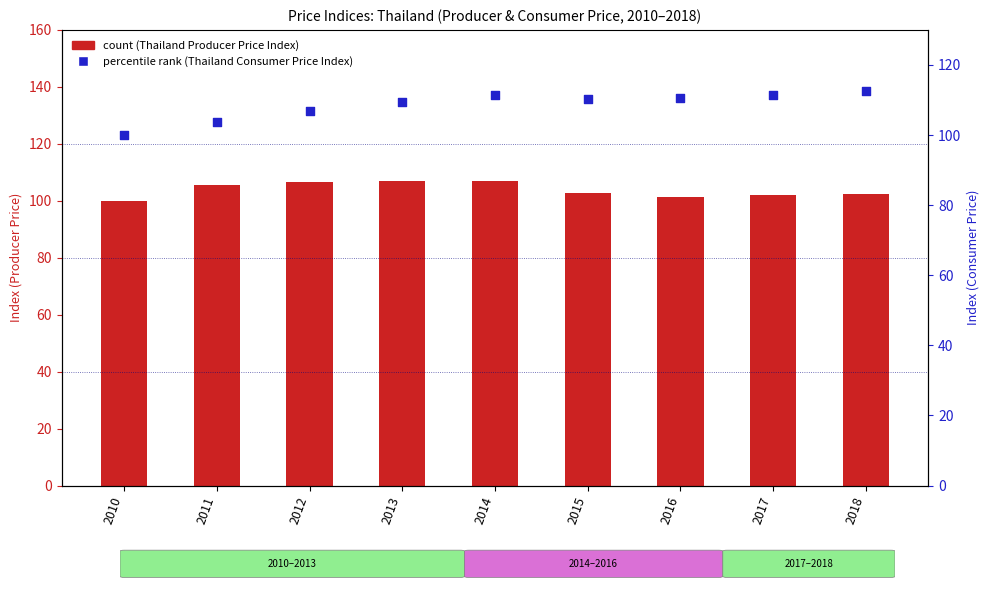

Which series has the largest total across all categories?

percentile rank (Thailand Consumer Price)